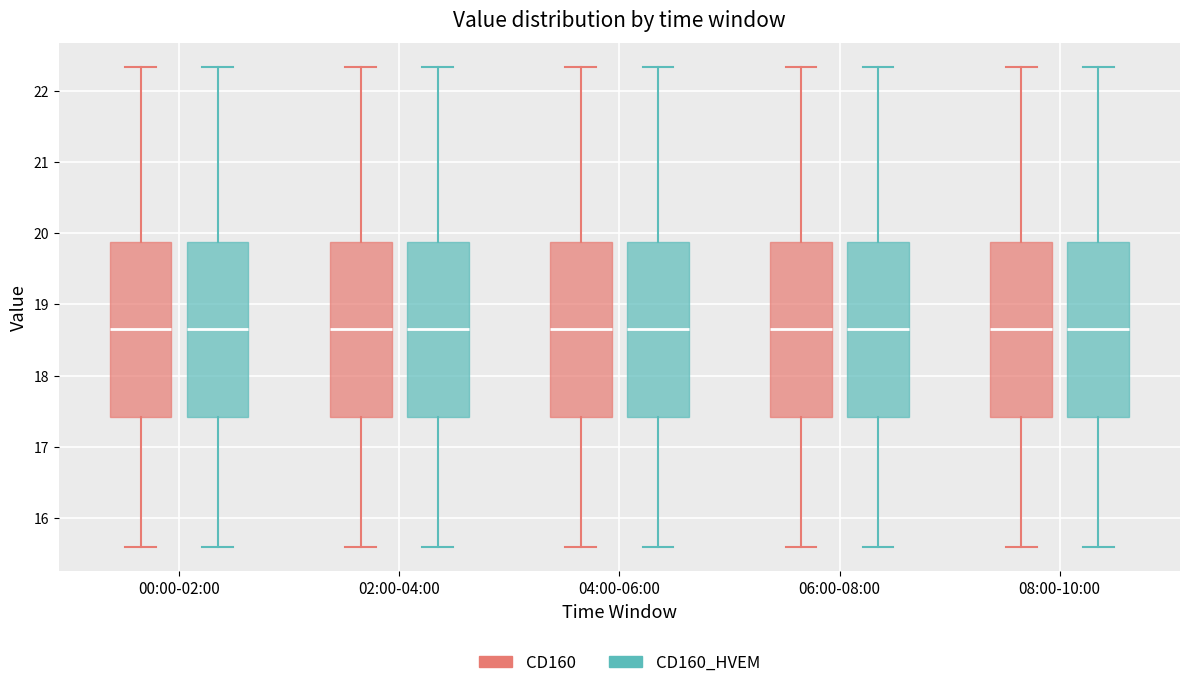

Reading left to right, read every box against the y-axis: the position of its median line, the range the box covers, and the ends of its whiskers. The values are not printed on the chart, so give them approximately, as read against the axis.

00:00-02:00 (CD160): median 18.7, box 17.4 to 19.9, whiskers 15.6 to 22.3
00:00-02:00 (CD160_HVEM): median 18.7, box 17.4 to 19.9, whiskers 15.6 to 22.3
02:00-04:00 (CD160): median 18.7, box 17.4 to 19.9, whiskers 15.6 to 22.3
02:00-04:00 (CD160_HVEM): median 18.7, box 17.4 to 19.9, whiskers 15.6 to 22.3
04:00-06:00 (CD160): median 18.7, box 17.4 to 19.9, whiskers 15.6 to 22.3
04:00-06:00 (CD160_HVEM): median 18.7, box 17.4 to 19.9, whiskers 15.6 to 22.3
06:00-08:00 (CD160): median 18.7, box 17.4 to 19.9, whiskers 15.6 to 22.3
06:00-08:00 (CD160_HVEM): median 18.7, box 17.4 to 19.9, whiskers 15.6 to 22.3
08:00-10:00 (CD160): median 18.7, box 17.4 to 19.9, whiskers 15.6 to 22.3
08:00-10:00 (CD160_HVEM): median 18.7, box 17.4 to 19.9, whiskers 15.6 to 22.3